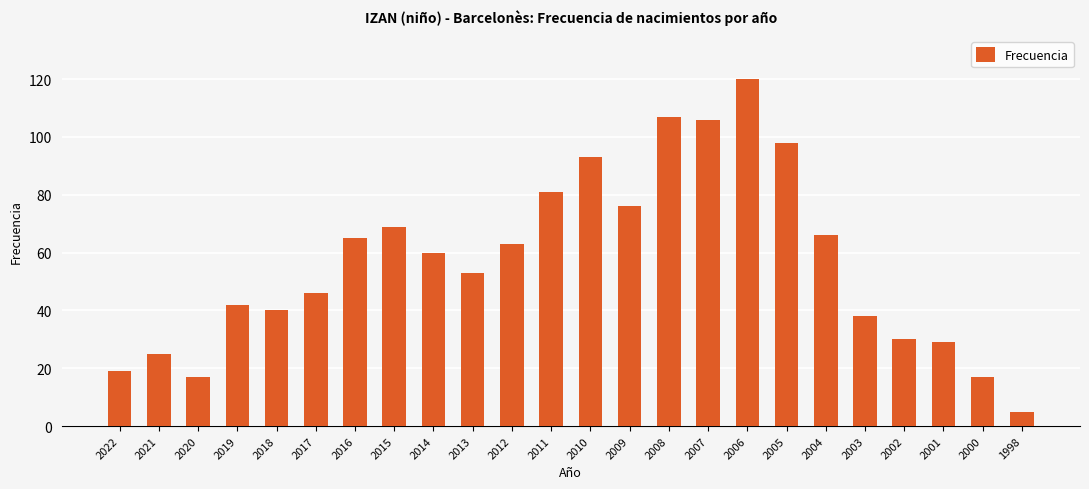

Read the value at 2000.

17